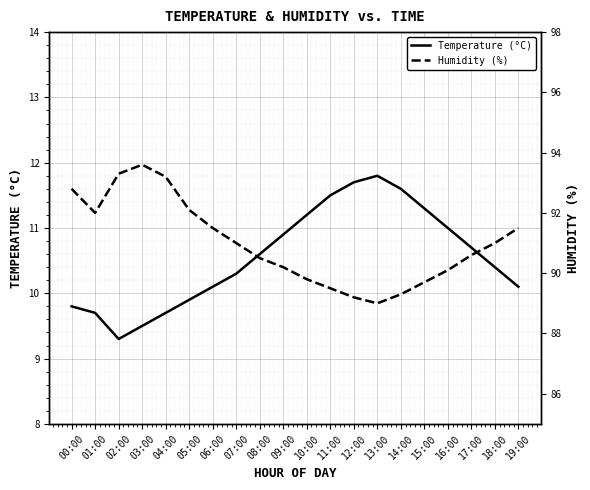

What is the minimum value shown in the chart?

9.3